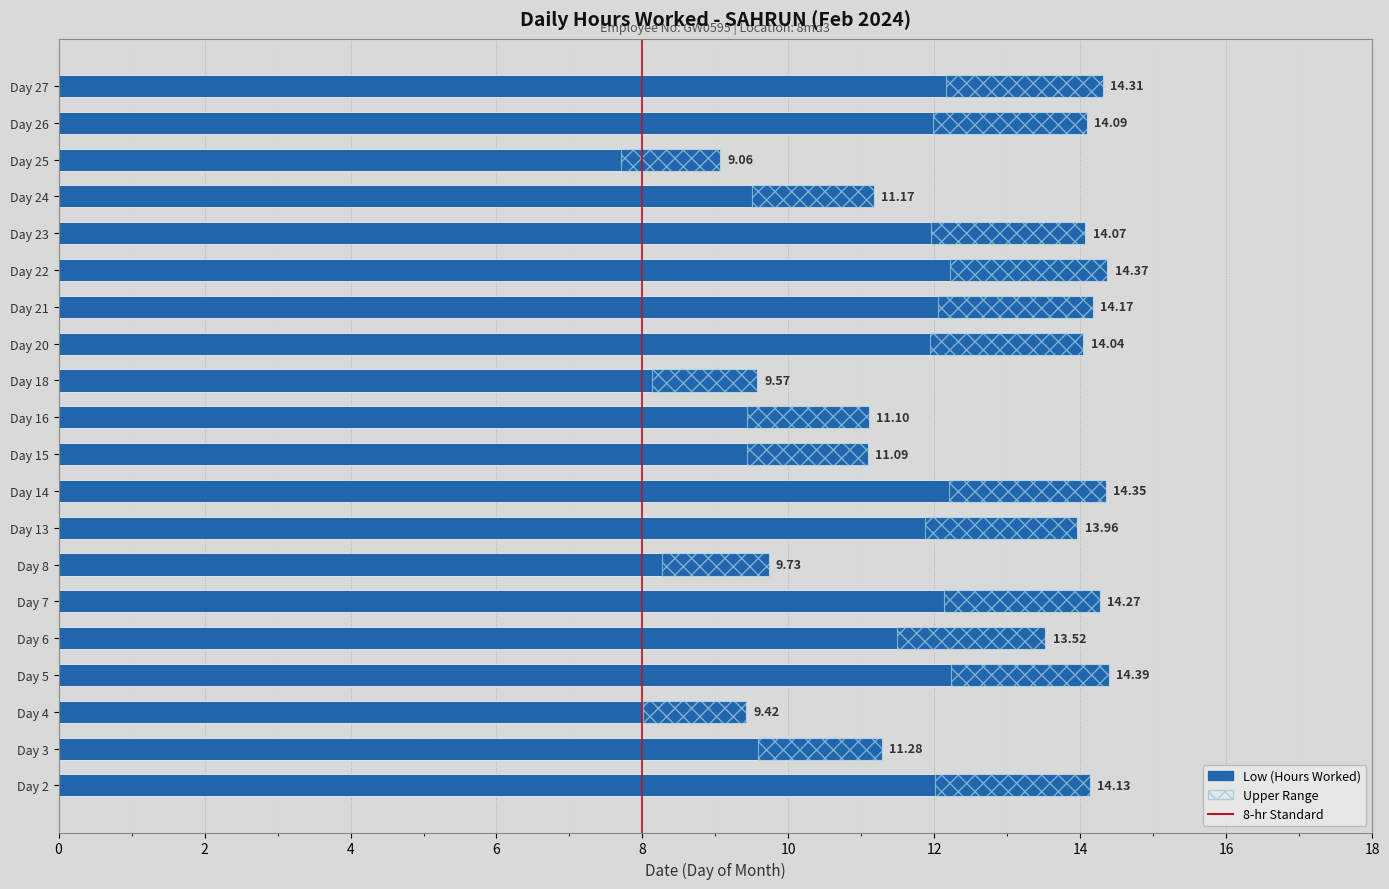

What is the ratio of the value at Day 5 to the value at Day 16?

1.3